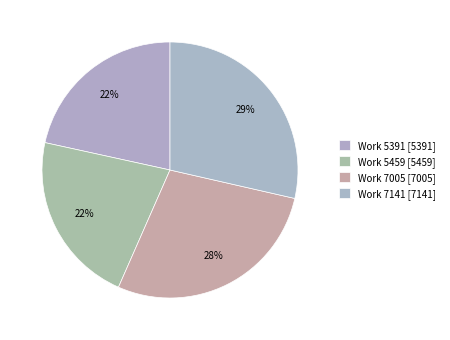

How many segments does this pie chart have?

4